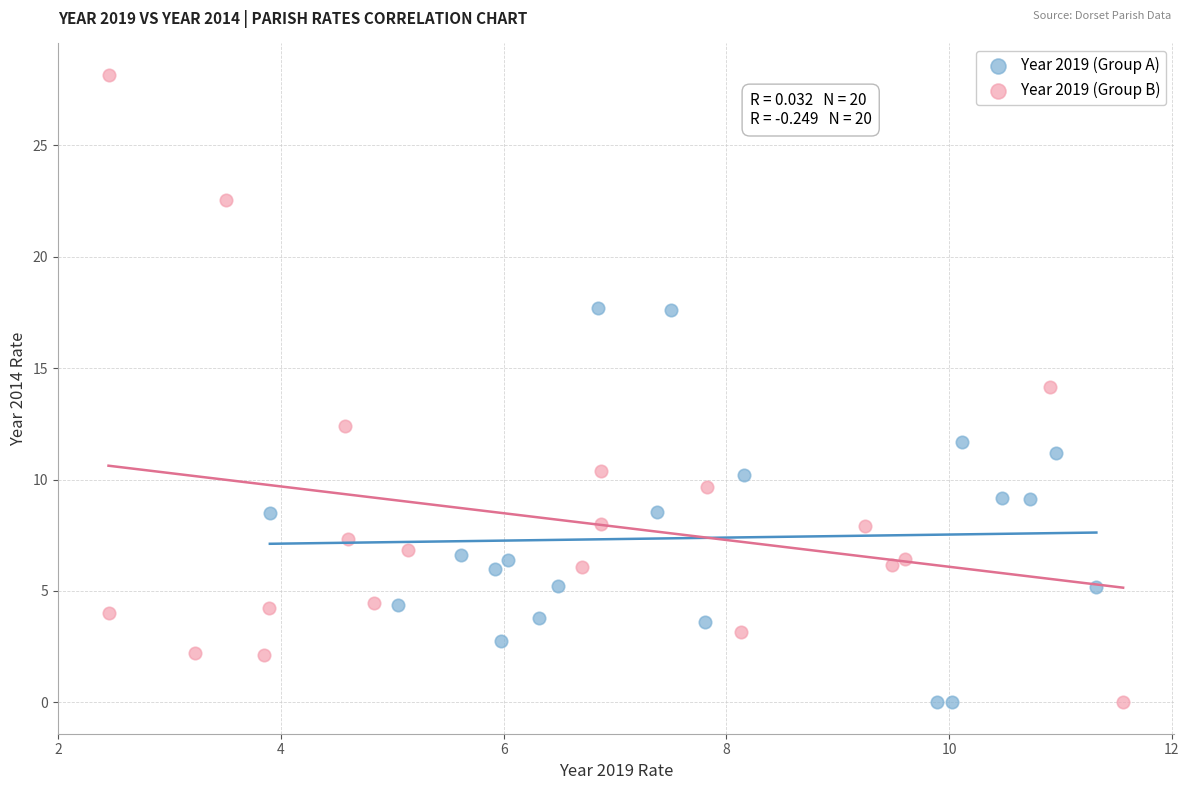

Which series contains the highest Y value?

Year 2019 (Group B)